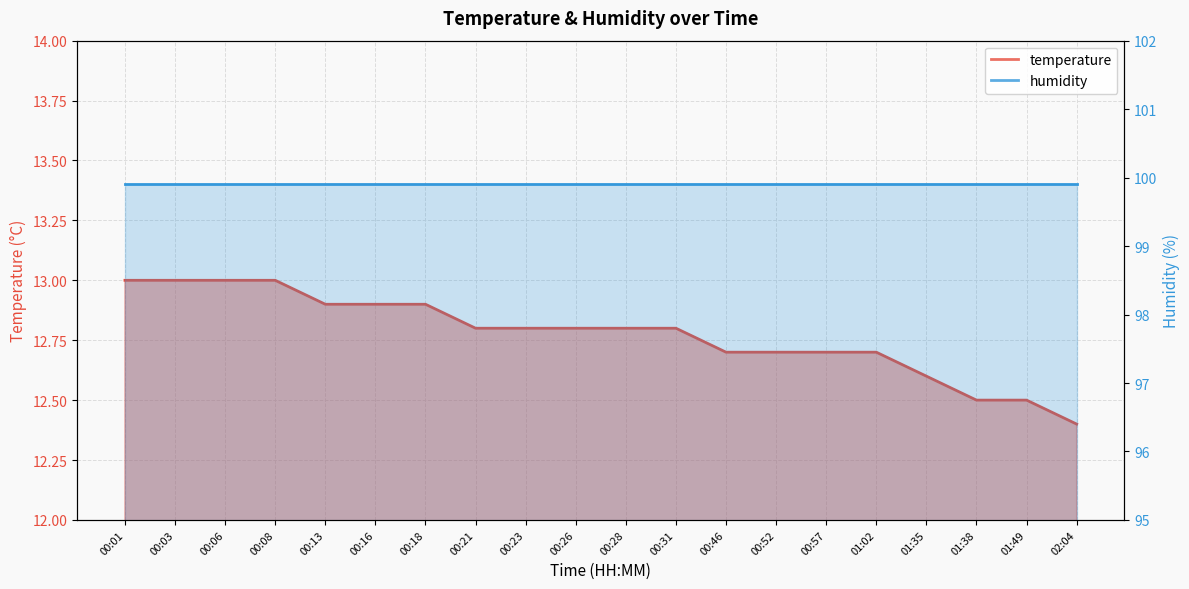

True or false: the data has more than 2 interior local peaks.

False